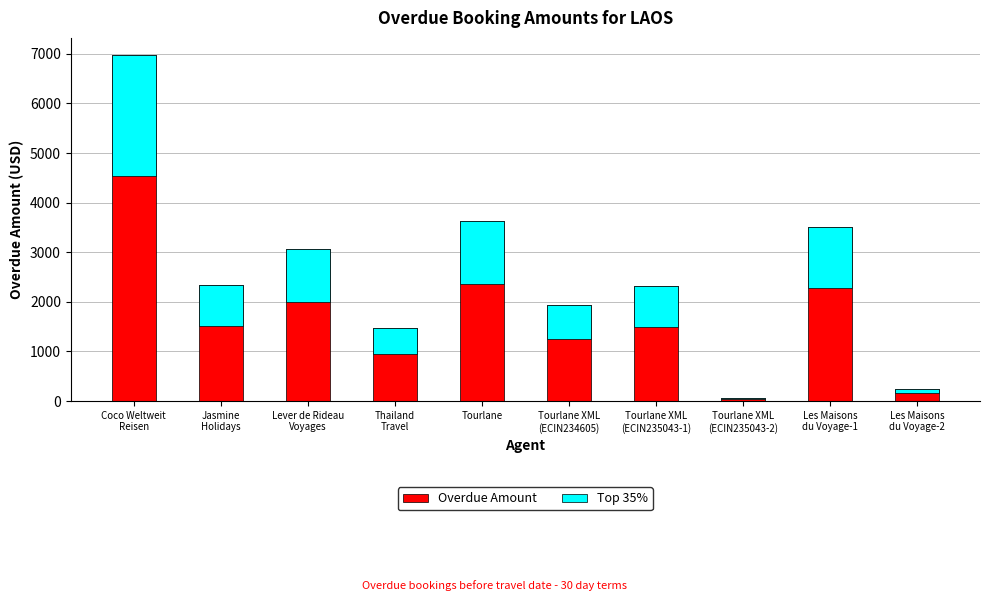

At which category is the sum across all series the highest?

Coco Weltweit
Reisen